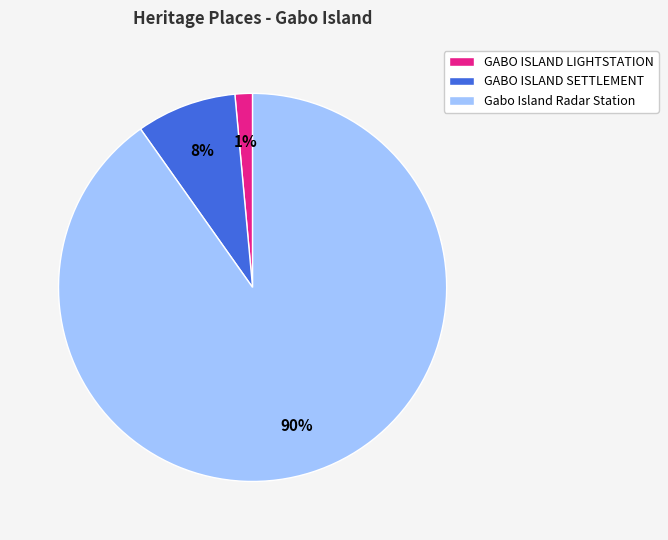

To the nearest percent, what is the combined percentage of Gabo Island Radar Station and GABO ISLAND SETTLEMENT?

99%